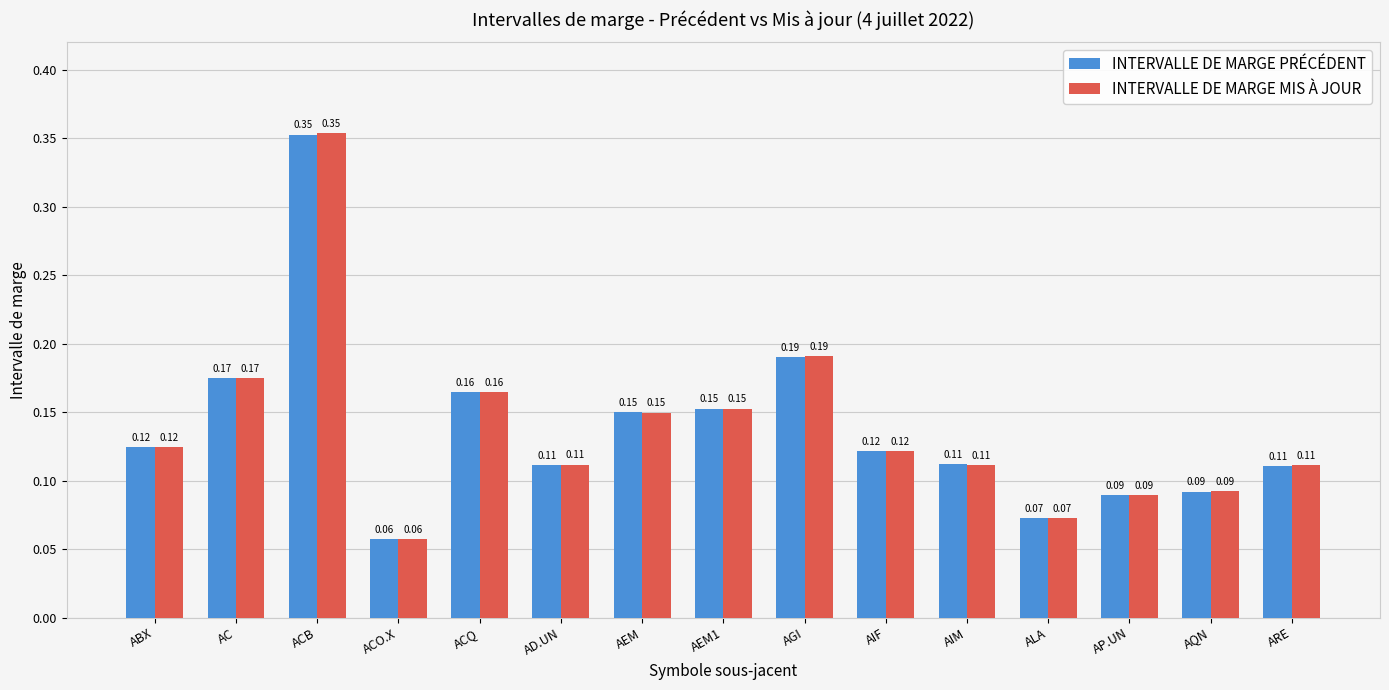

Which category has the highest value in the INTERVALLE DE MARGE PRÉCÉDENT series?

ACB